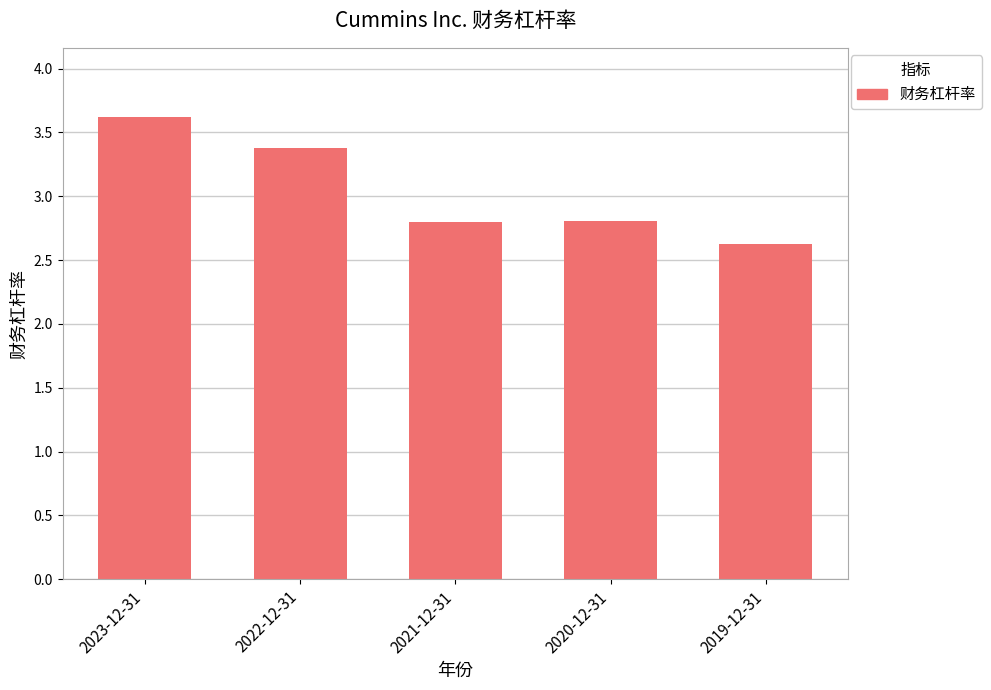

At which category does the chart reach its minimum across all series?

2019-12-31